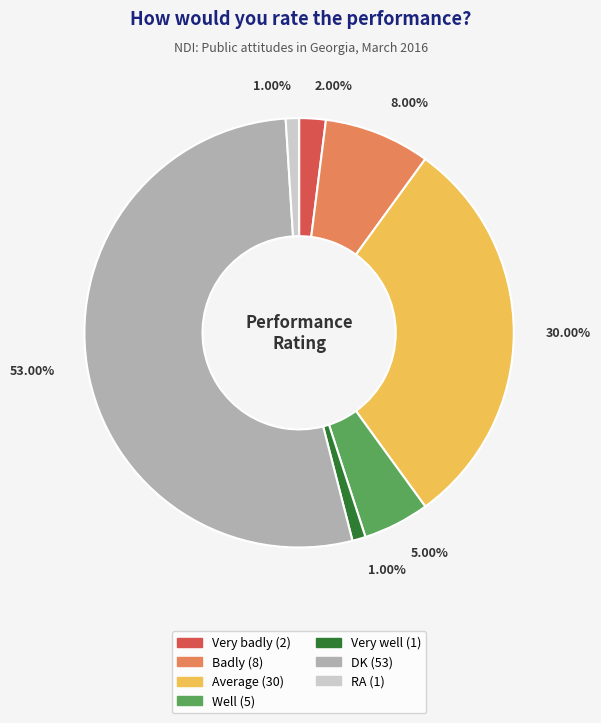

Which has a higher value, RA or Badly?

Badly